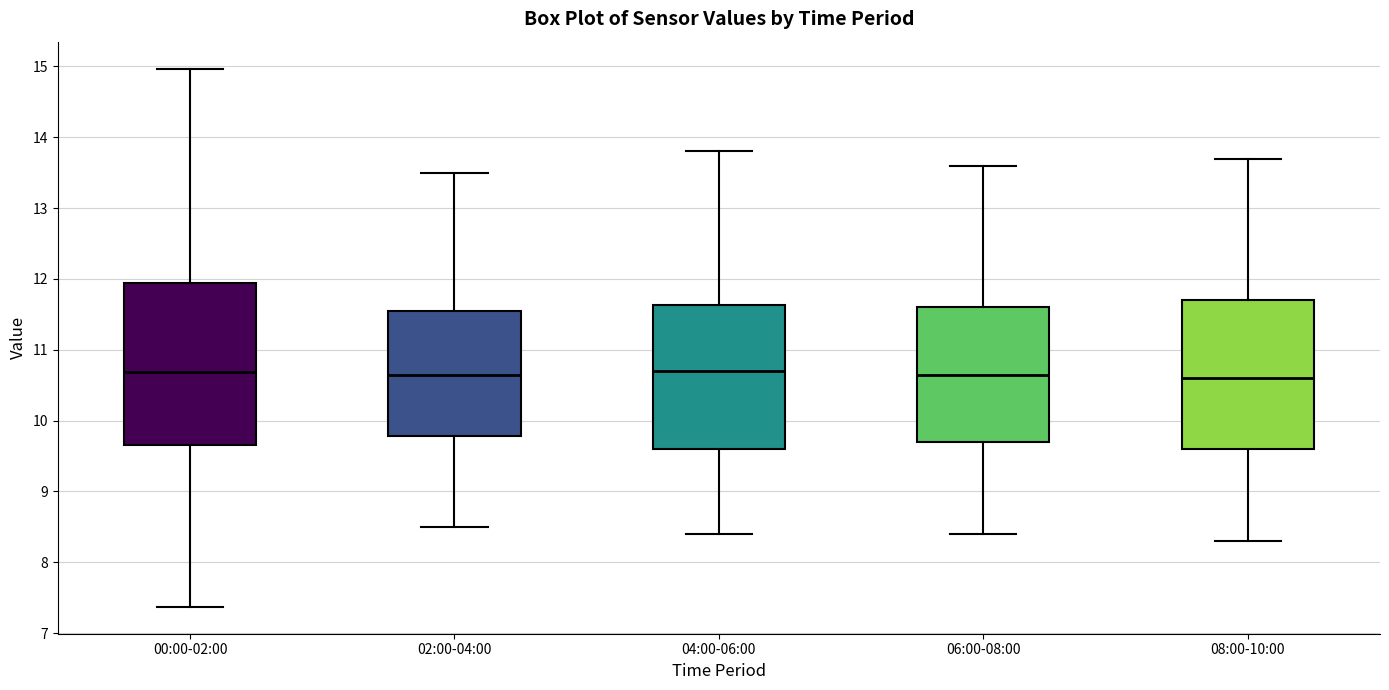

Which box is the tallest, from its lower edge to its upper edge?

00:00-02:00